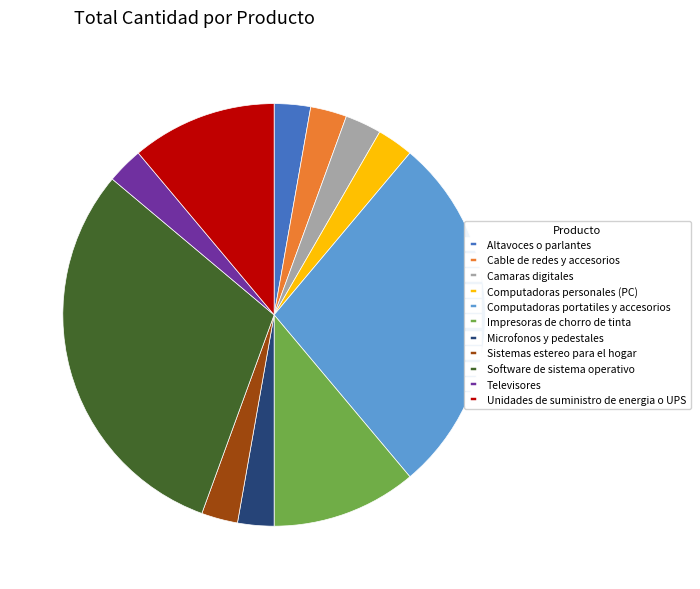

What is the largest slice in the pie chart?

Software de sistema operativo